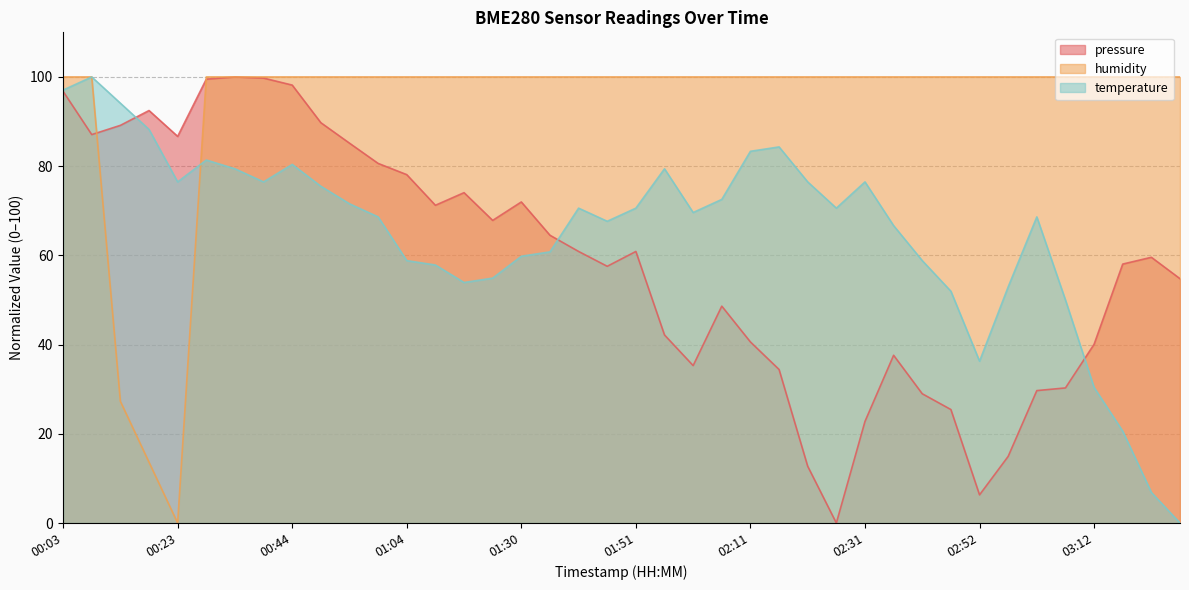

Which series ends up on top after the final intersection of humidity and temperature?

humidity